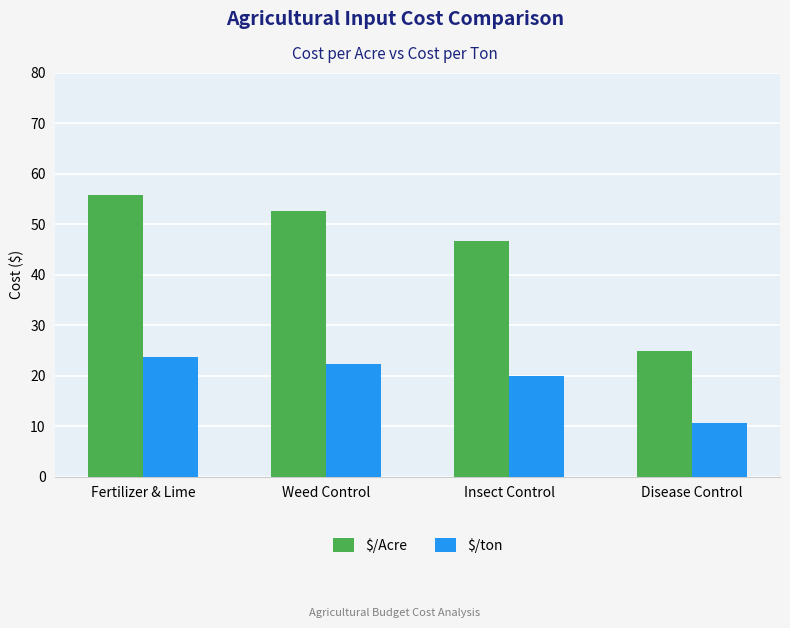

What is the total value across all series at Fertilizer & Lime?

79.5